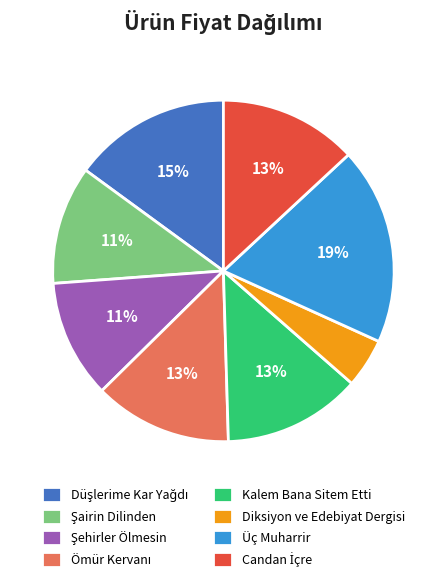

Which slice is the largest?

Üç Muharrir